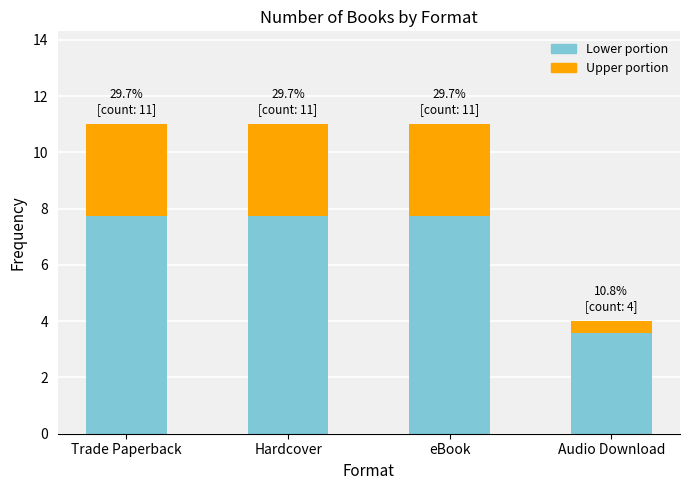

Read the Lower portion value at Audio Download.

3.6